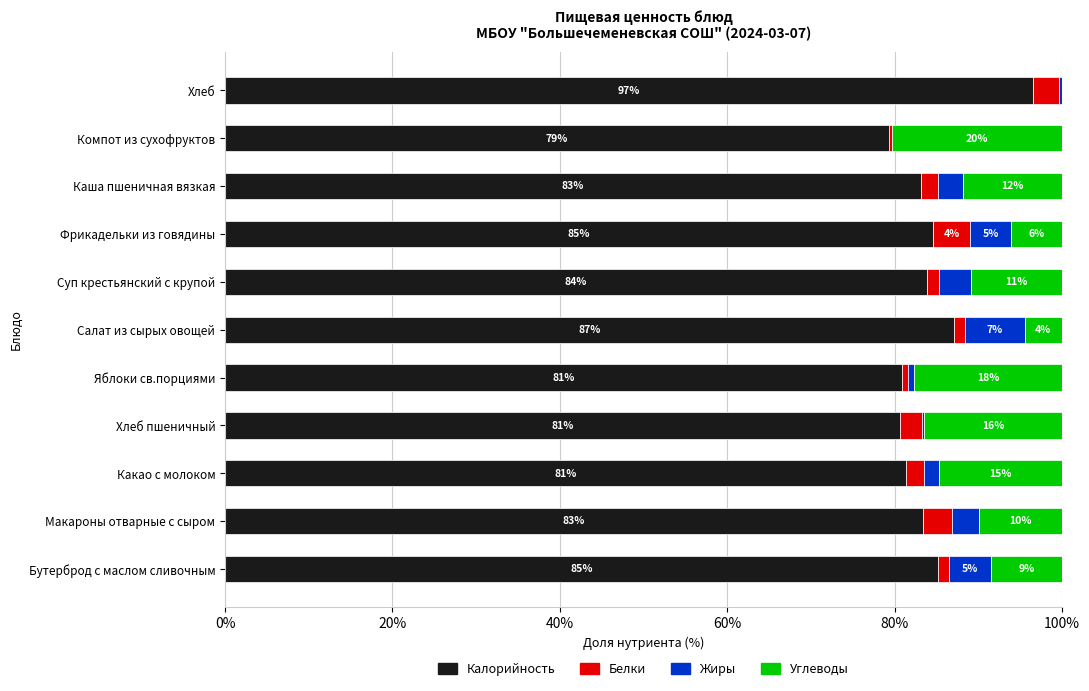

What is the highest value of the Калорийность series?

96.6